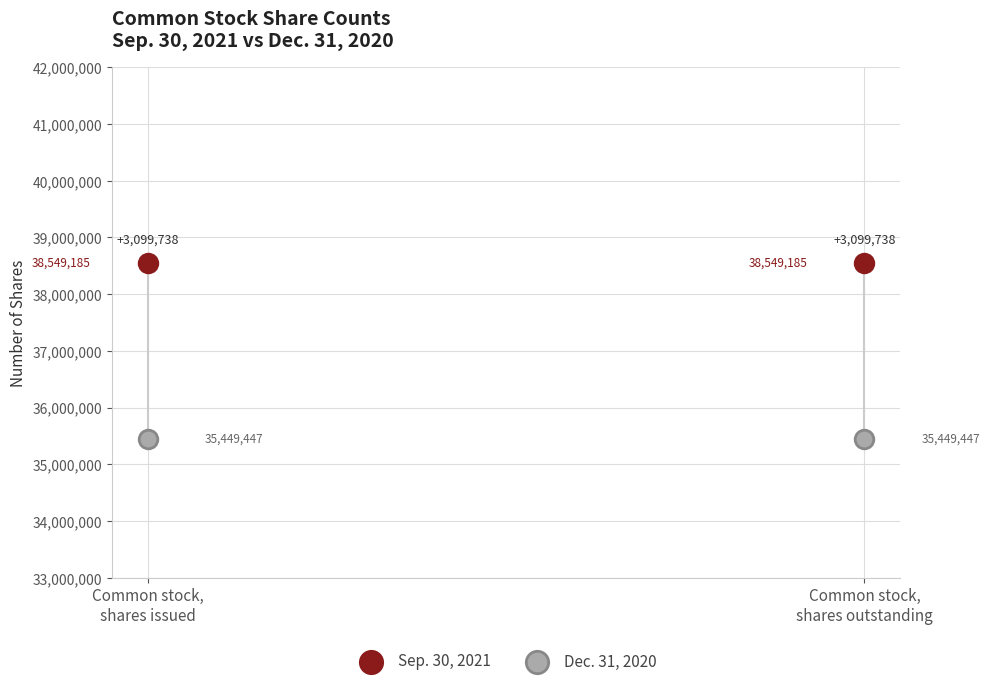

In the Dec. 31, 2020 series, what Y value is closest to 35449447?

35449447